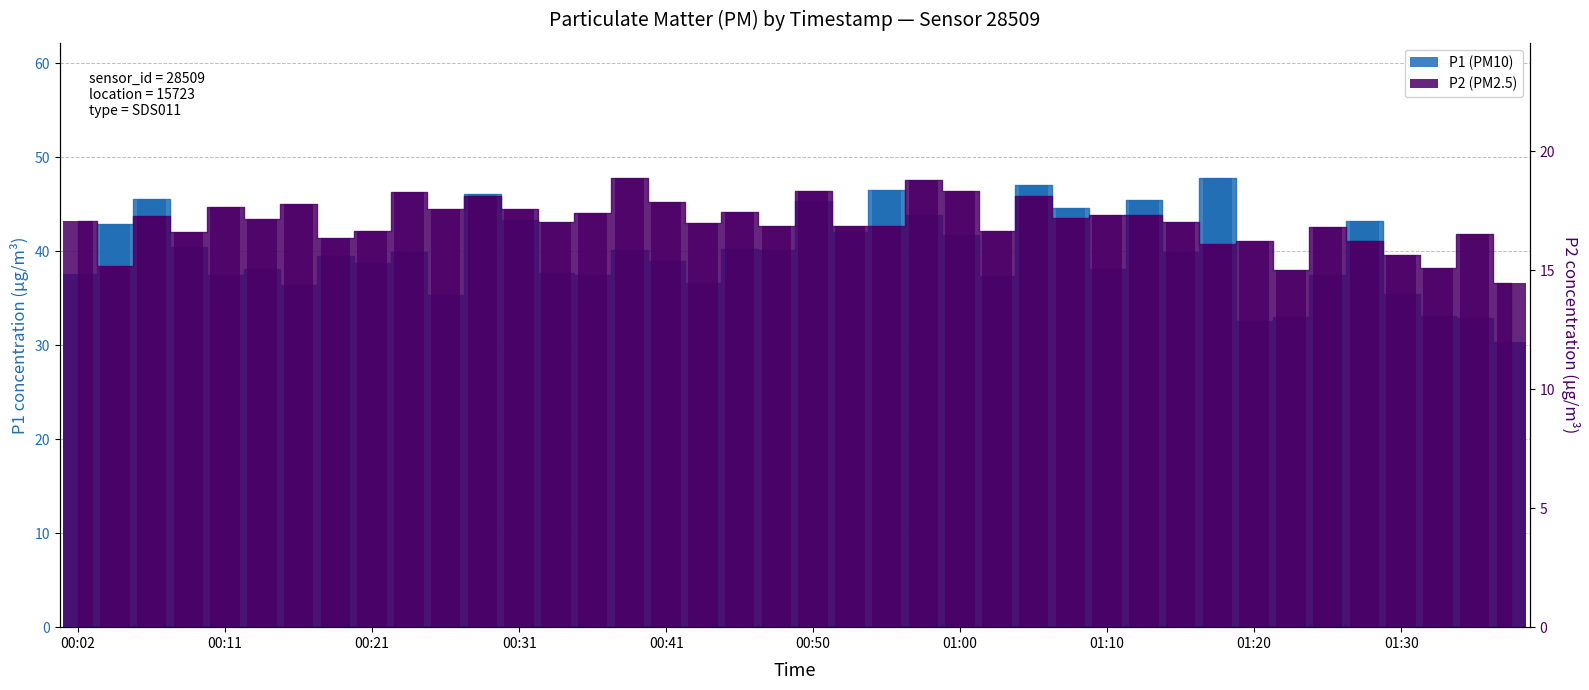

Which category has the highest value in the P1 (PM10) series?

01:17